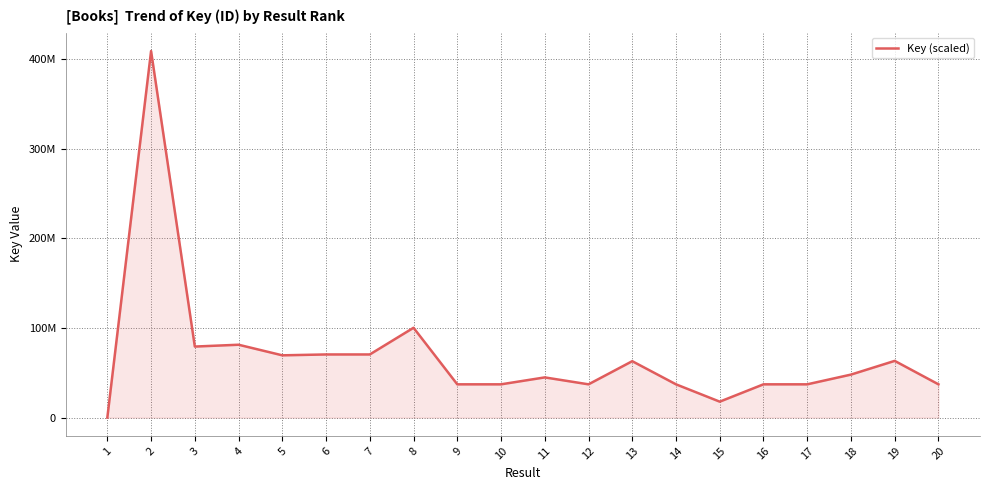

Between 14 and 3, which is larger?

3